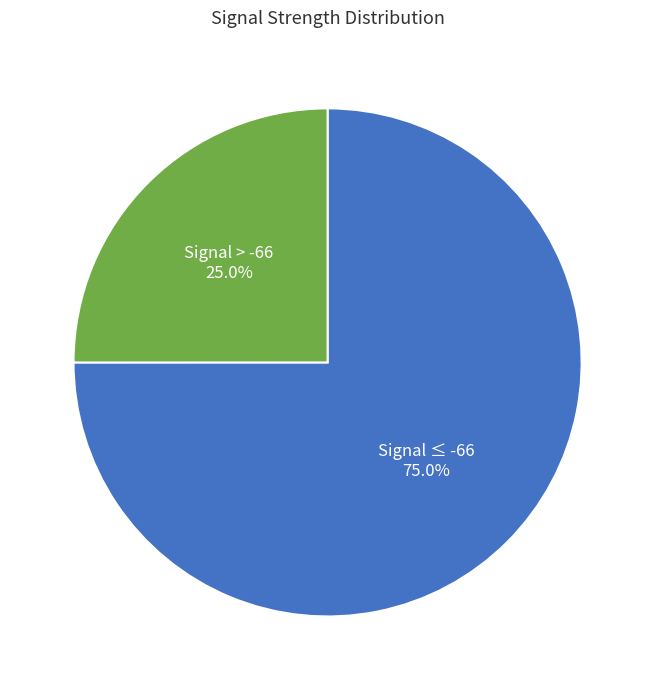

Count the number of slices in the pie.

2